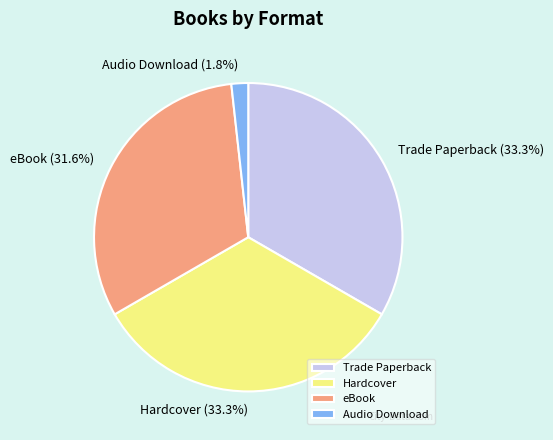

Is there any slice that represents more than half of the pie?

No